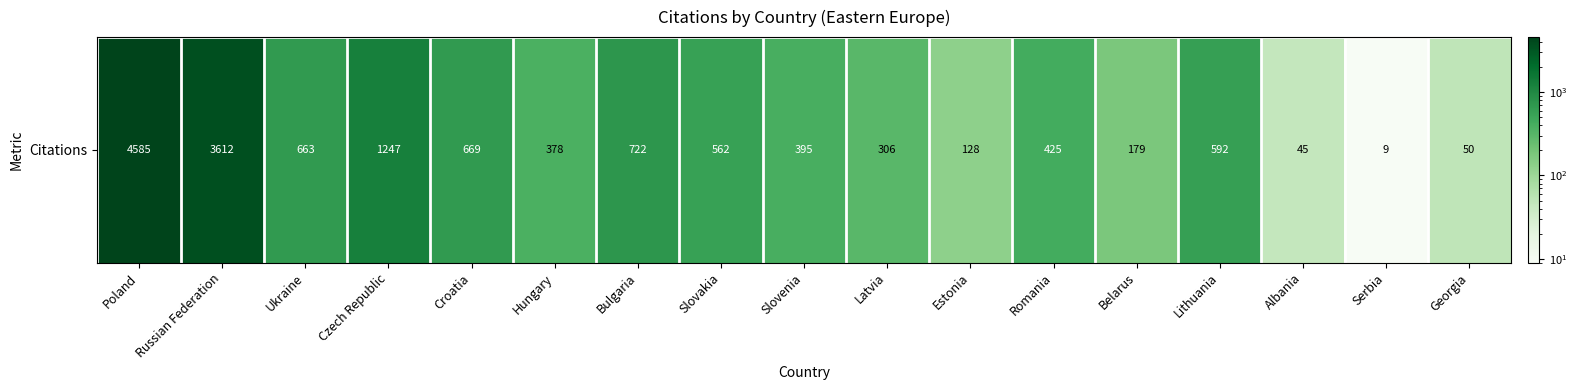

What is the change in value from Belarus to Georgia?

-129